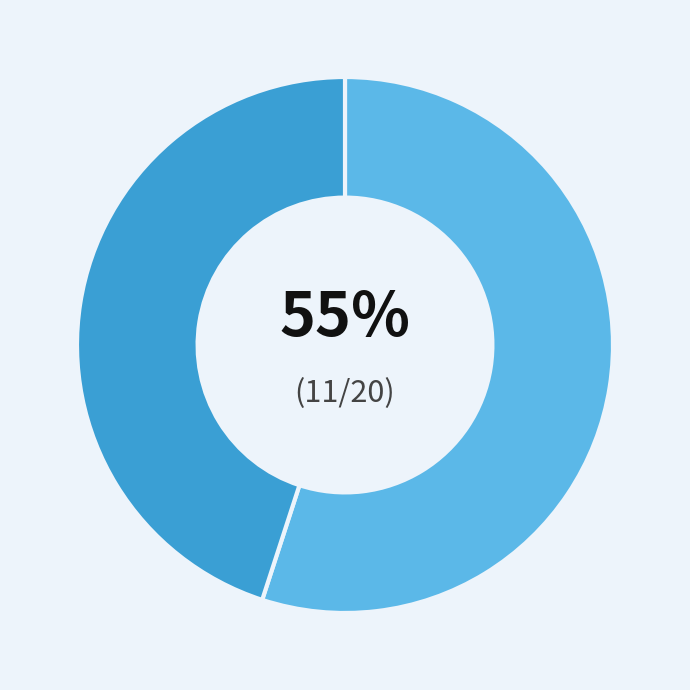

To the nearest percent, what is the average slice percentage?

50%